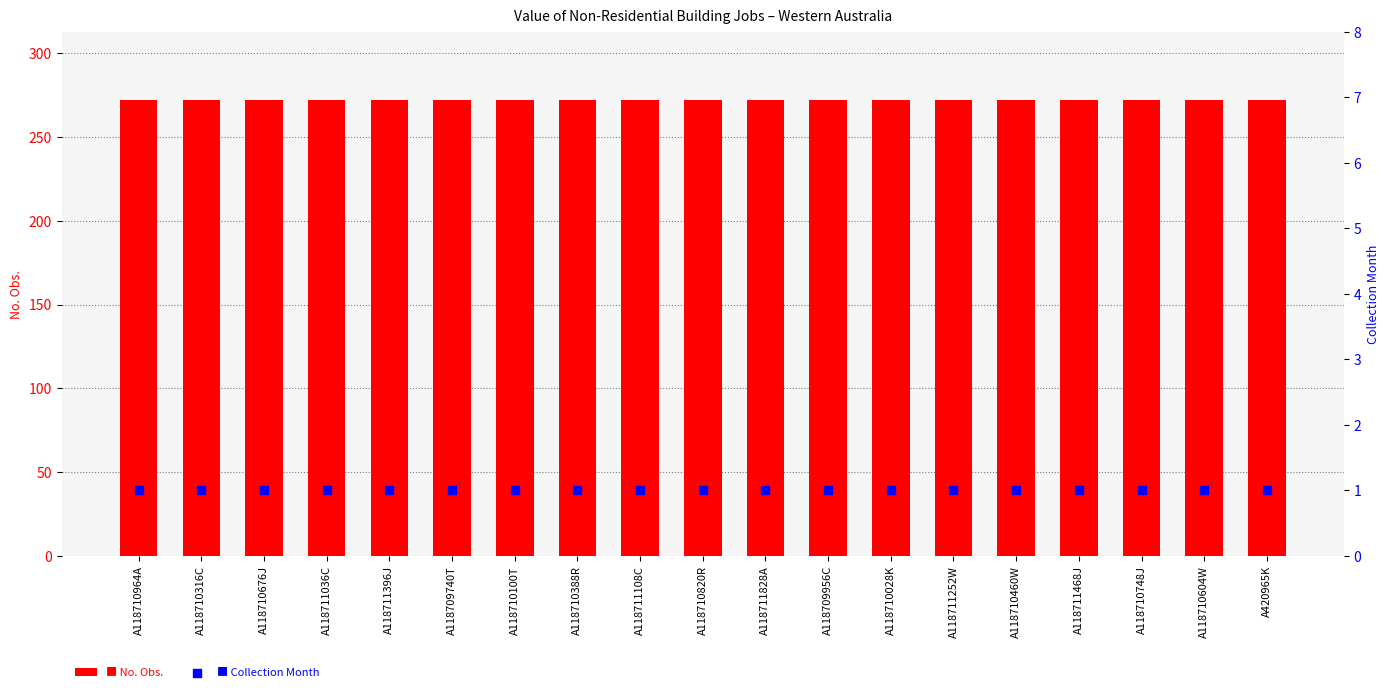

At how many categories does at least one series exceed 40?

19